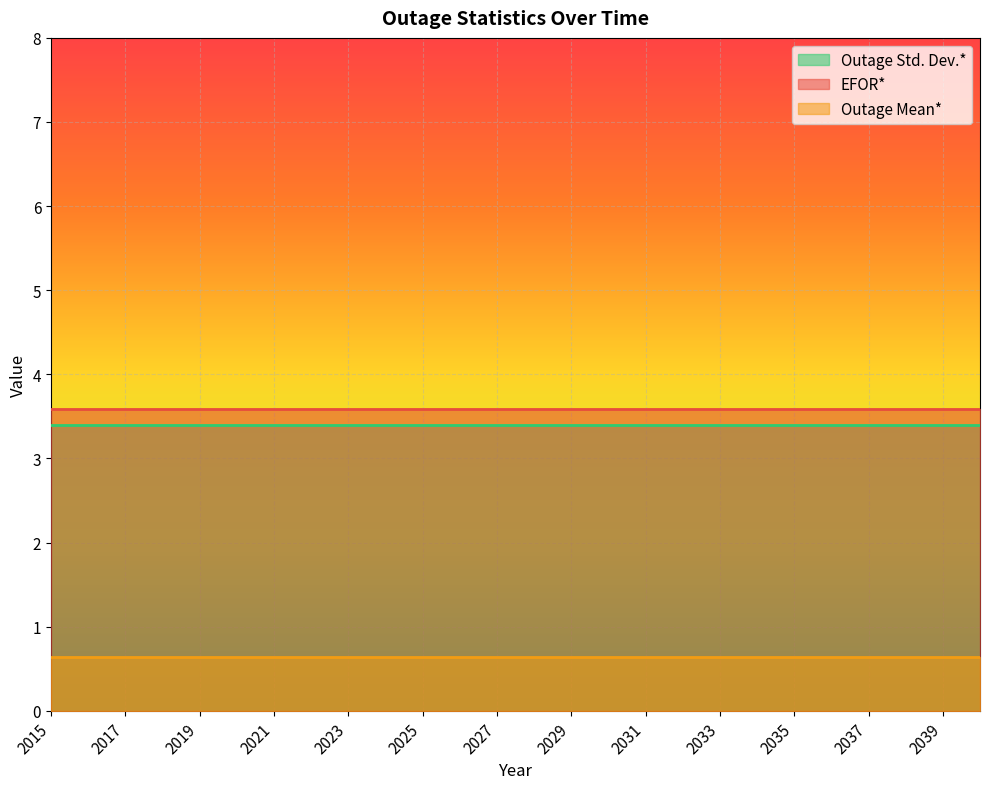

The value of Outage Mean* at 2024 is 0.6. True or false?

True